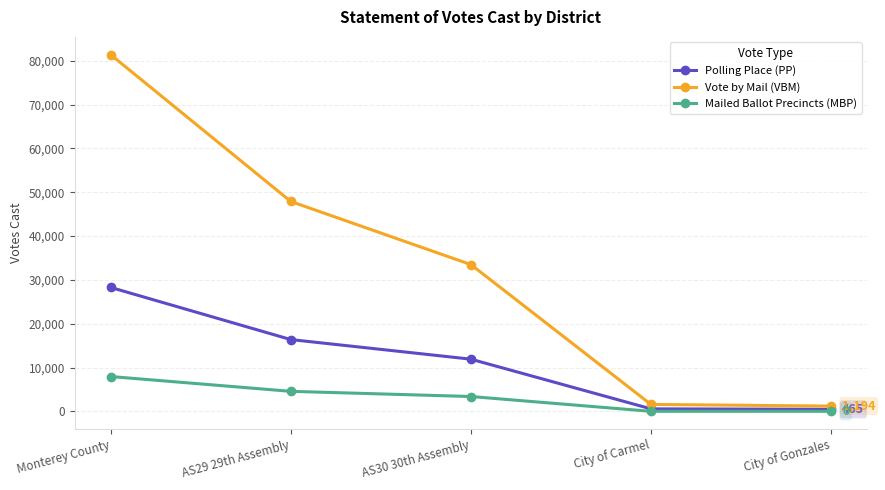

How many data points does each series have?

5